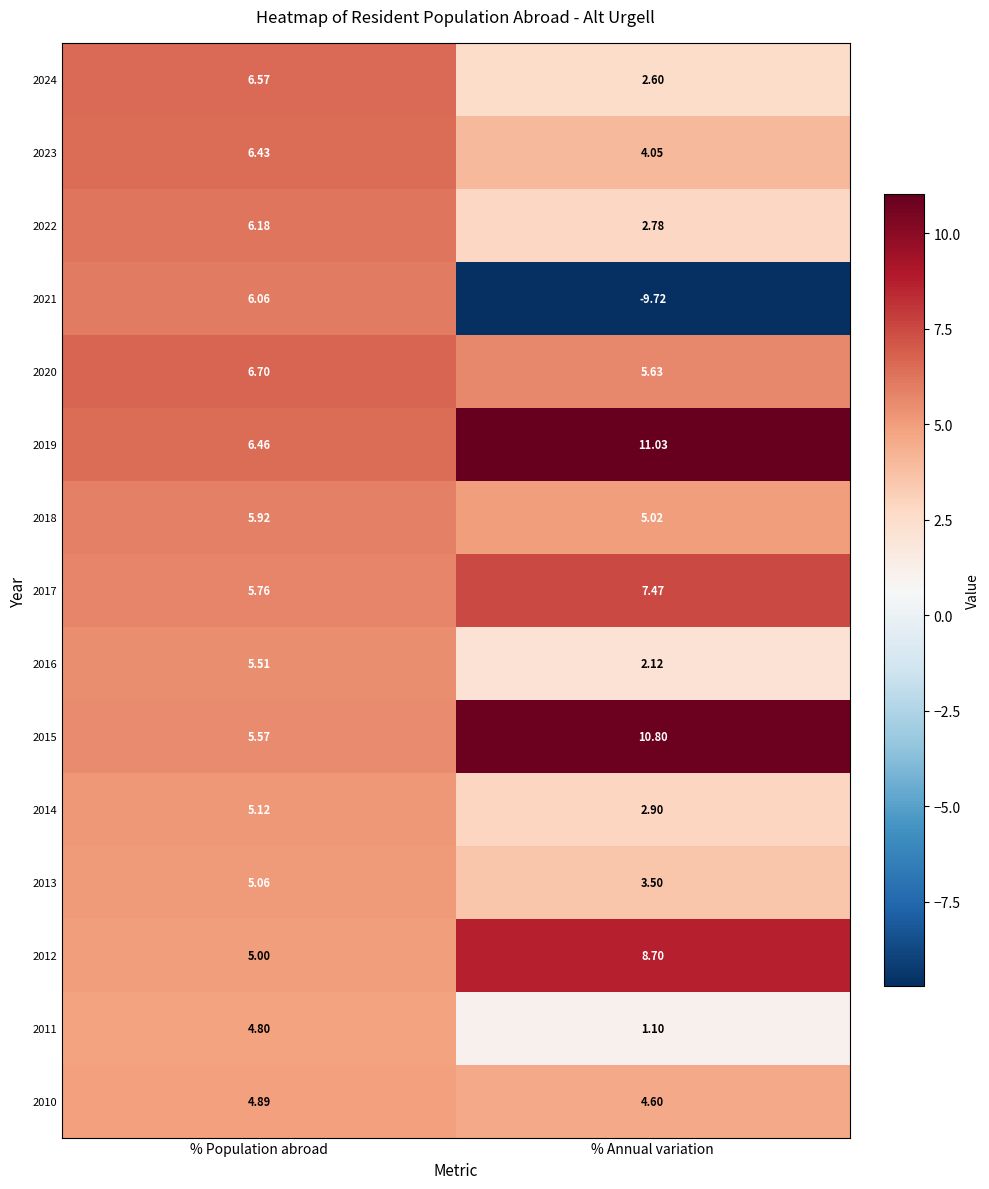

At which label does 2017 first exceed 7?

% Annual variation